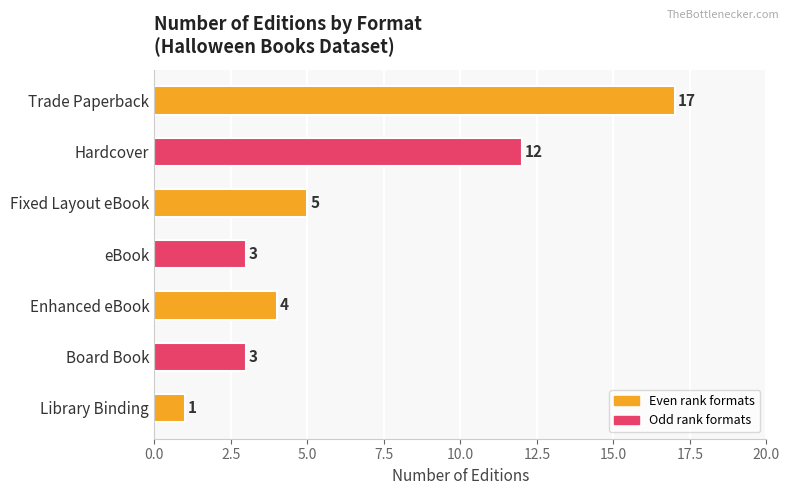

What position from the bottom is Fixed Layout eBook?

5